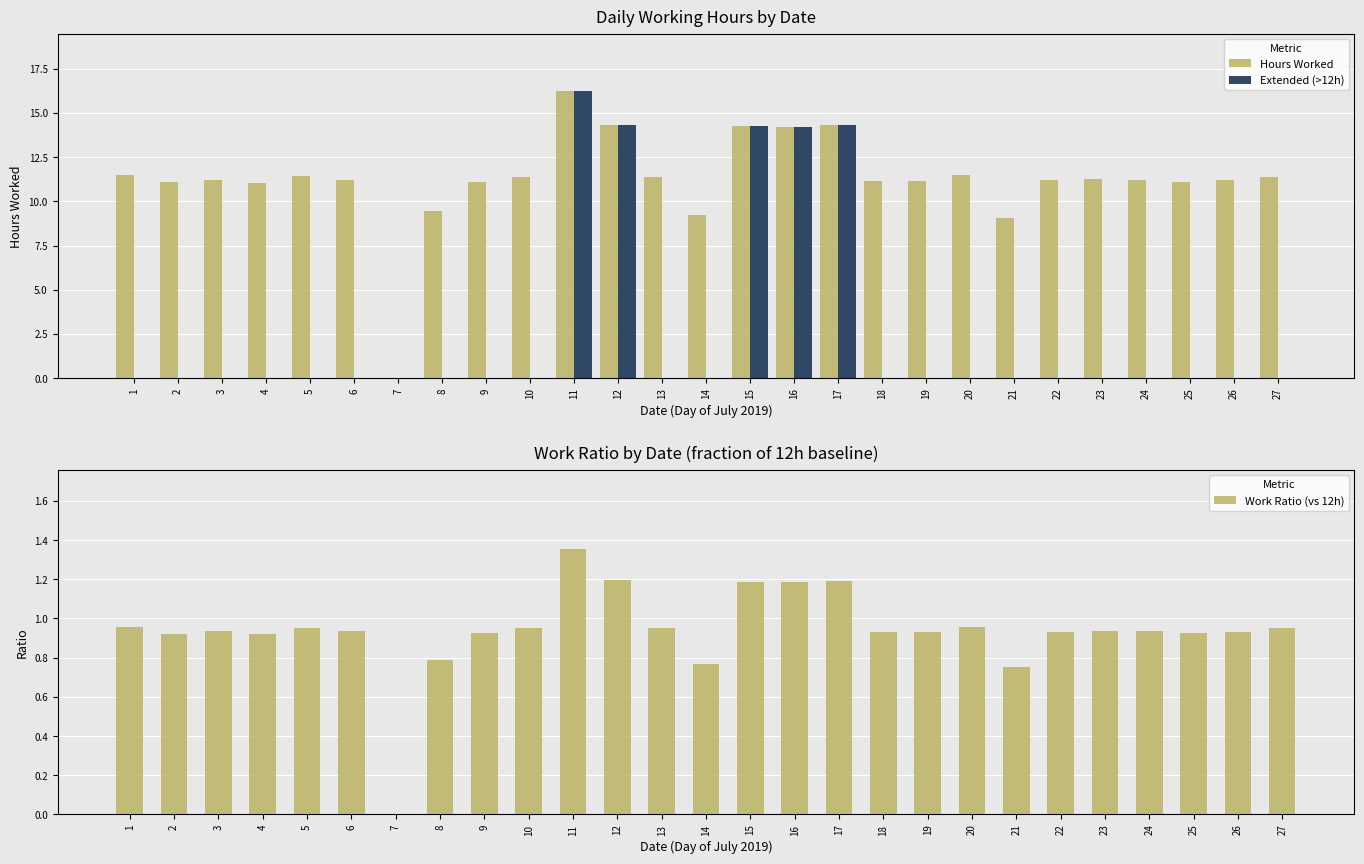

Is the value of Extended (>12h) at 21 greater than the value of Hours Worked at 23?

No